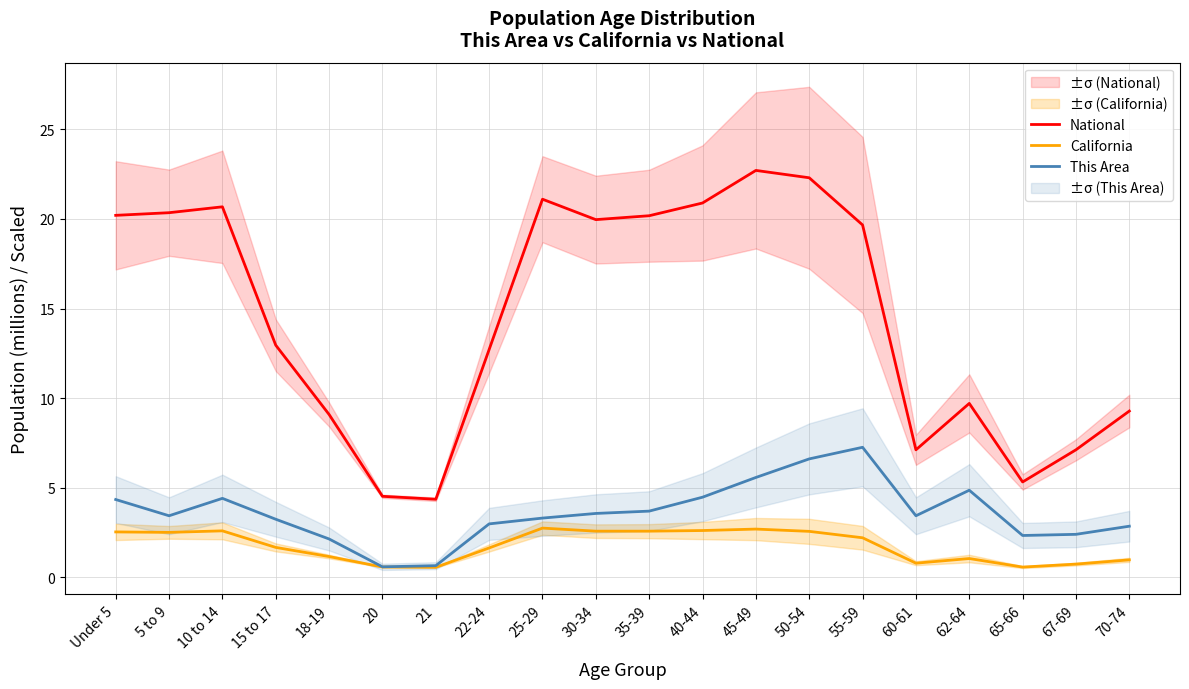

Reading left to right, transcribe all the data shown in this chart.

National: Under 5=20.2	5 to 9=20.3	10 to 14=20.7	15 to 17=13.0	18-19=9.1	20=4.5	21=4.4	22-24=12.7	25-29=21.1	30-34=20.0	35-39=20.2	40-44=20.9	45-49=22.7	50-54=22.3	55-59=19.7	60-61=7.1	62-64=9.7	65-66=5.3	67-69=7.1	70-74=9.3
California: Under 5=2.5	5 to 9=2.5	10 to 14=2.6	15 to 17=1.7	18-19=1.2	20=0.6	21=0.6	22-24=1.6	25-29=2.7	30-34=2.6	35-39=2.6	40-44=2.6	45-49=2.7	50-54=2.6	55-59=2.2	60-61=0.8	62-64=1.0	65-66=0.6	67-69=0.7	70-74=1.0
This Area: Under 5=4.3	5 to 9=3.4	10 to 14=4.4	15 to 17=3.2	18-19=2.1	20=0.6	21=0.6	22-24=3.0	25-29=3.3	30-34=3.6	35-39=3.7	40-44=4.5	45-49=5.6	50-54=6.6	55-59=7.3	60-61=3.4	62-64=4.9	65-66=2.3	67-69=2.4	70-74=2.9